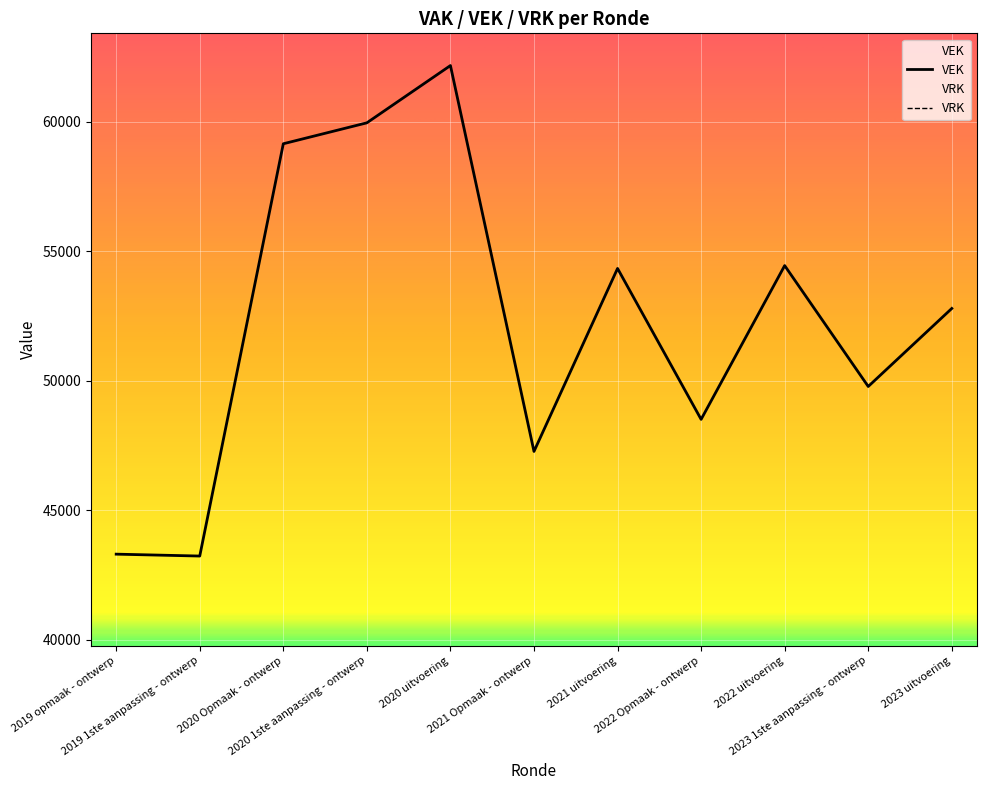

Where is the data nearest to the value 52697?

2023 uitvoering